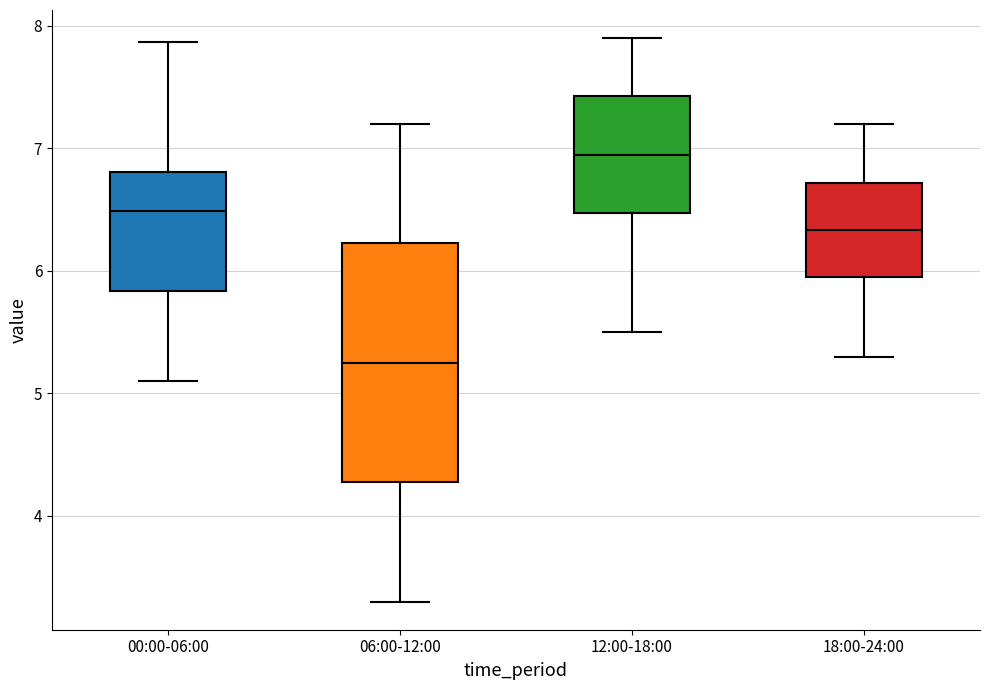

Reading left to right, read every box against the y-axis: the position of its median line, the range the box covers, and the ends of its whiskers. The values are not printed on the chart, so give them approximately, as read against the axis.

00:00-06:00: median 6.5, box 5.8 to 6.8, whiskers 5.1 to 7.9
06:00-12:00: median 5.3, box 4.3 to 6.2, whiskers 3.3 to 7.2
12:00-18:00: median 7.0, box 6.5 to 7.4, whiskers 5.5 to 7.9
18:00-24:00: median 6.3, box 6.0 to 6.7, whiskers 5.3 to 7.2